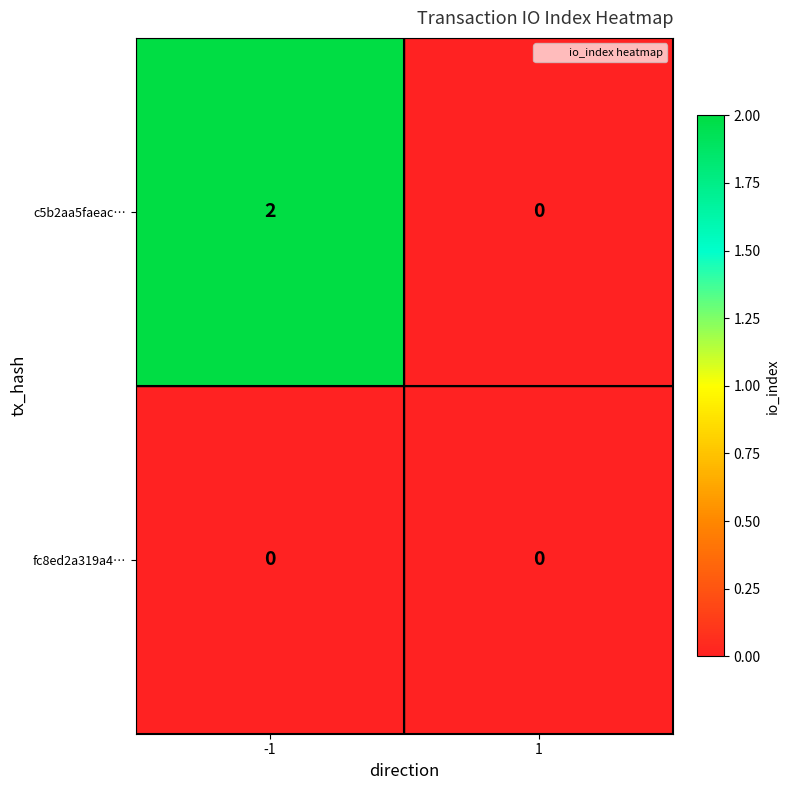

Reading left to right, list all the values displayed in this chart.

c5b2aa5faeac…: 2	0
fc8ed2a319a4…: 0	0